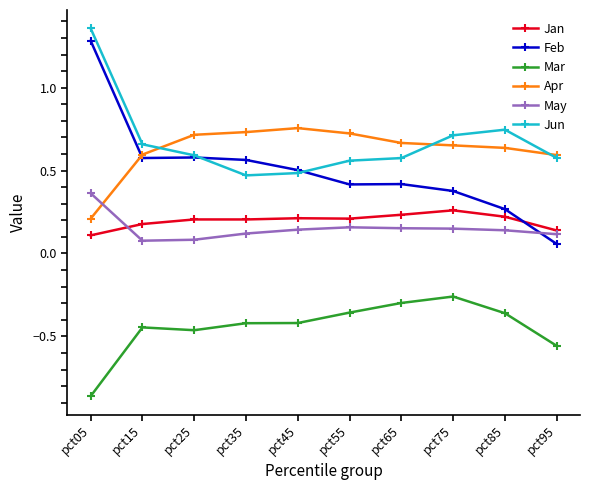

Which label corresponds to the smallest value in the chart?

pct05